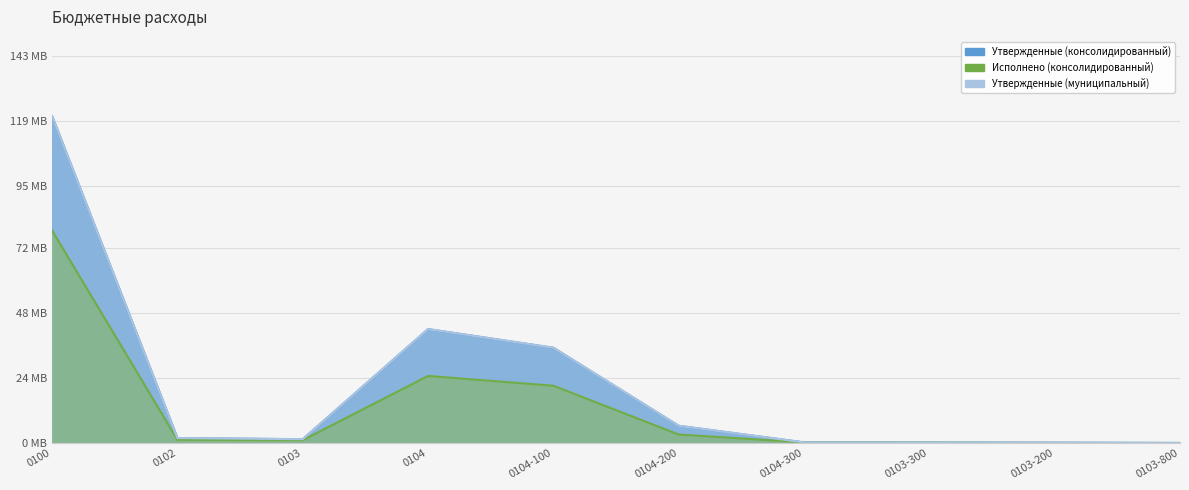

What position from the left is 0103-300?

8